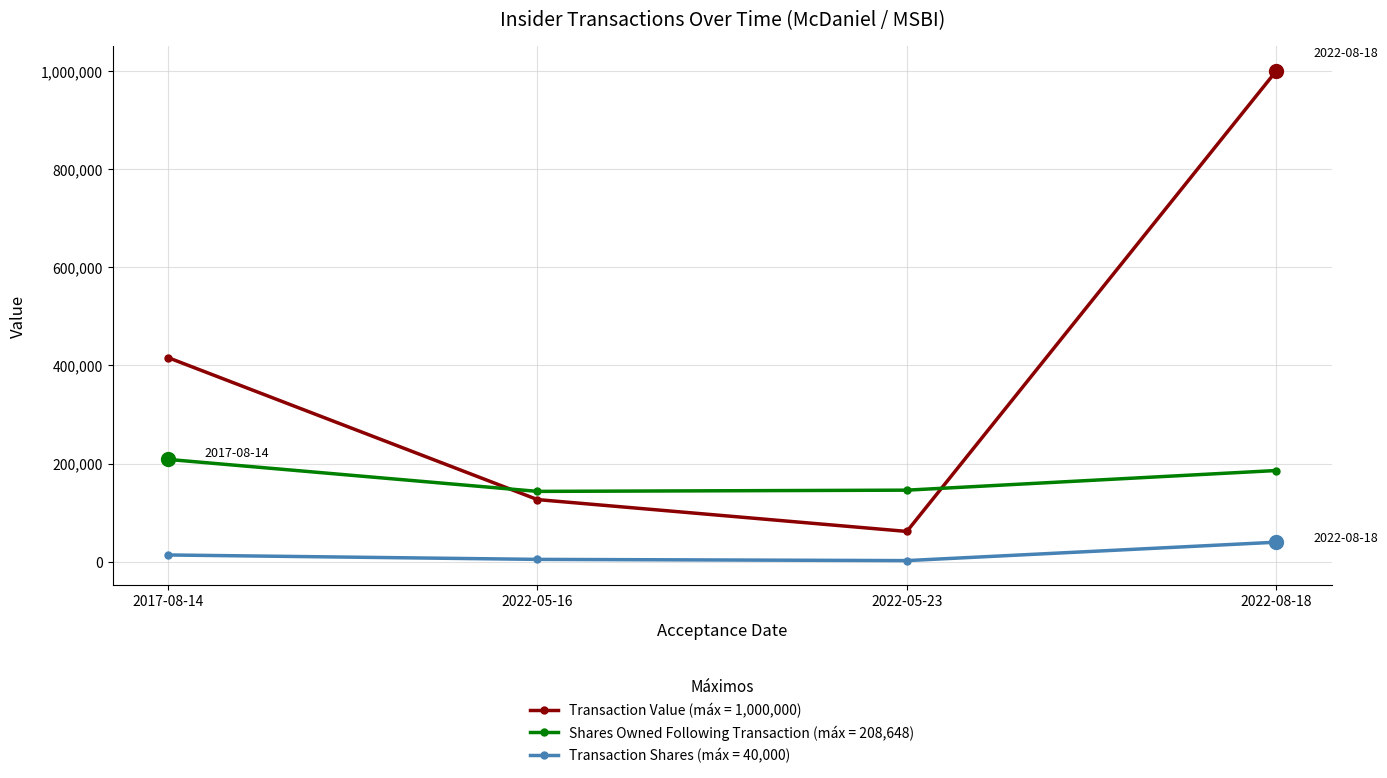

Is the value of Transaction Shares (máx = 40,000) at 2022-08-18 greater than the value of Shares Owned Following Transaction (máx = 208,648) at 2022-05-16?

No